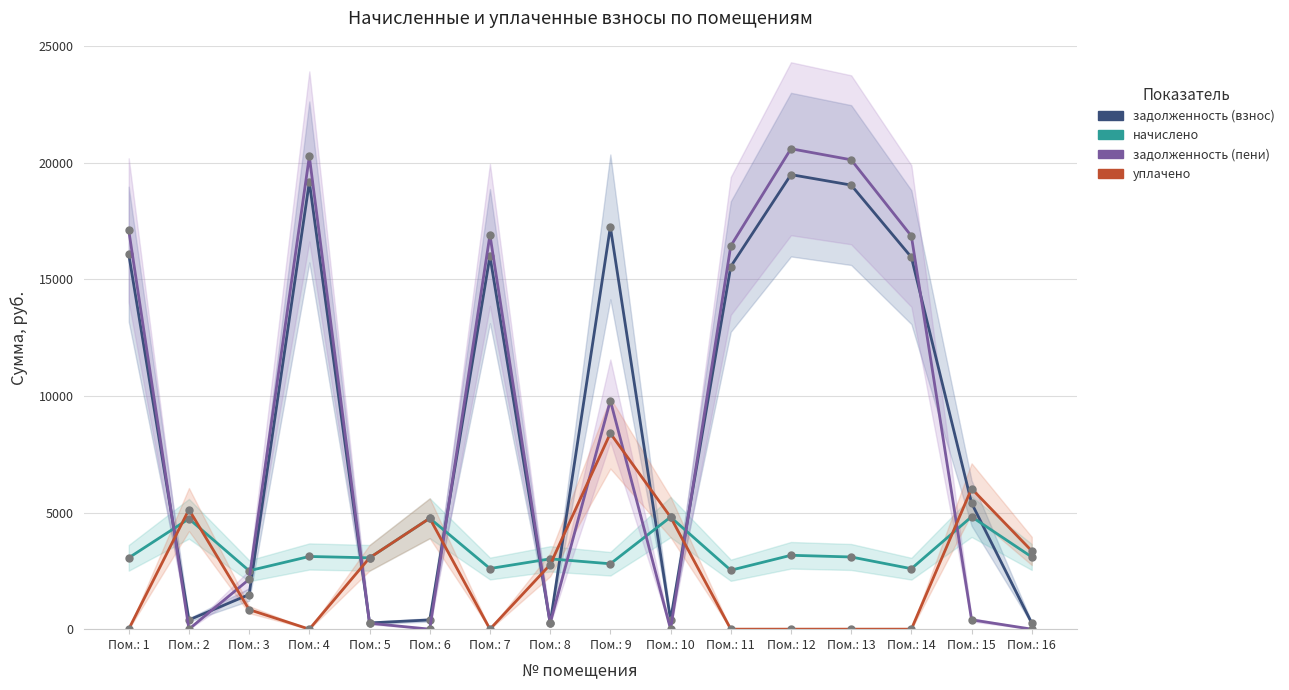

At which label does задолженность (пени) first exceed 9802?

Пом.: 1